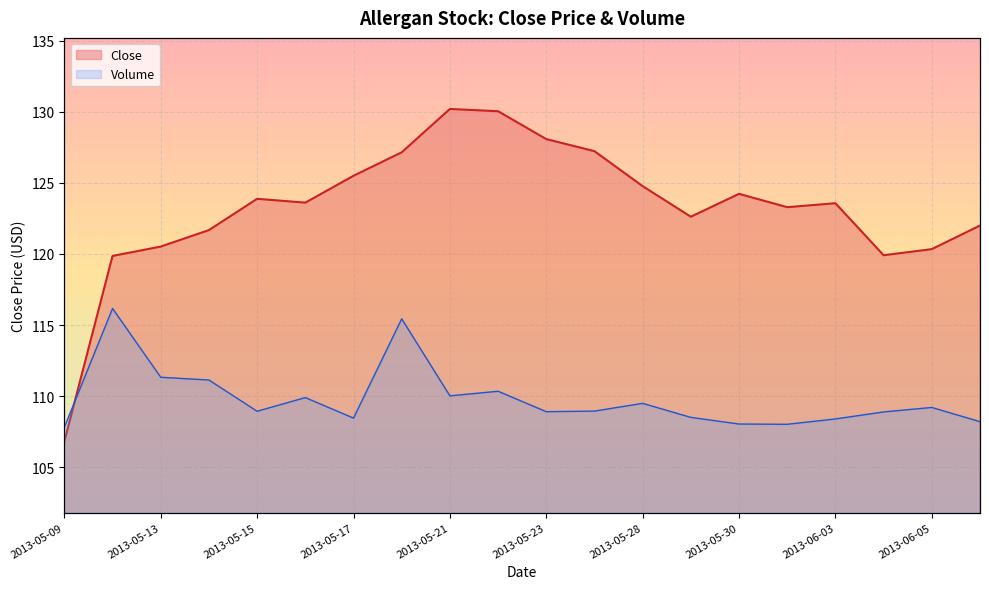

What is the minimum value for Close?

106.8